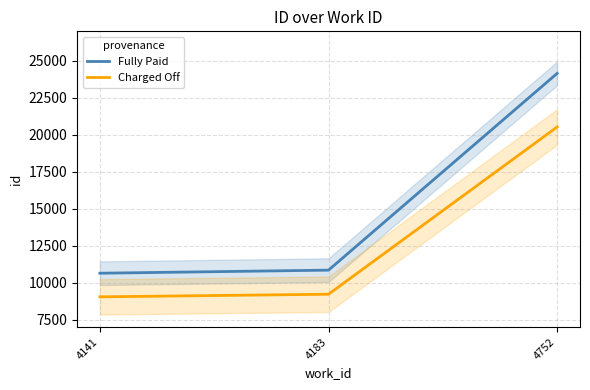

How many lines are shown in the chart?

2